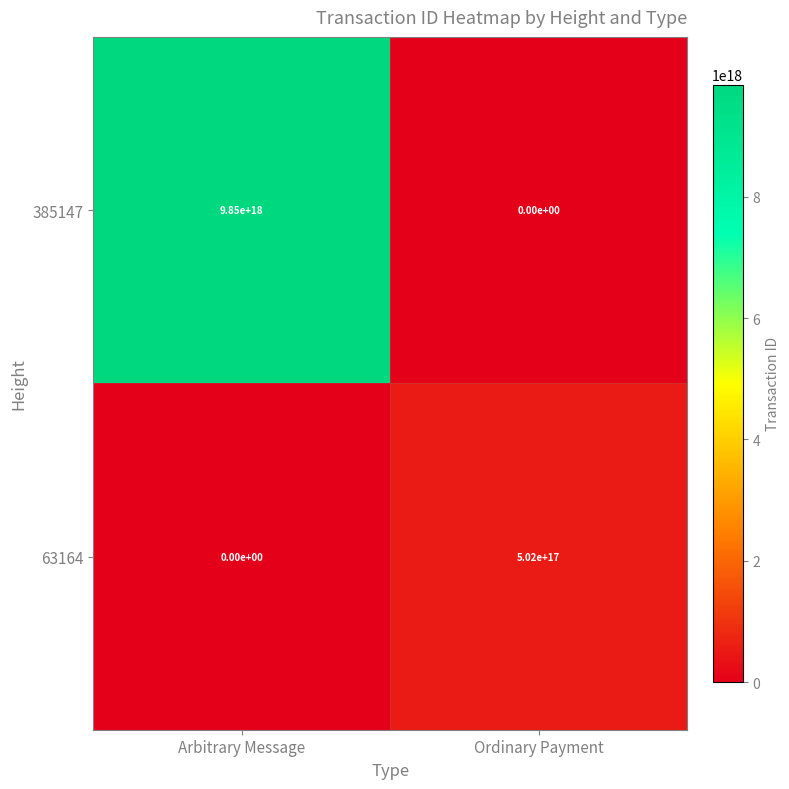

The value of 385147 at Ordinary Payment is 0. True or false?

True